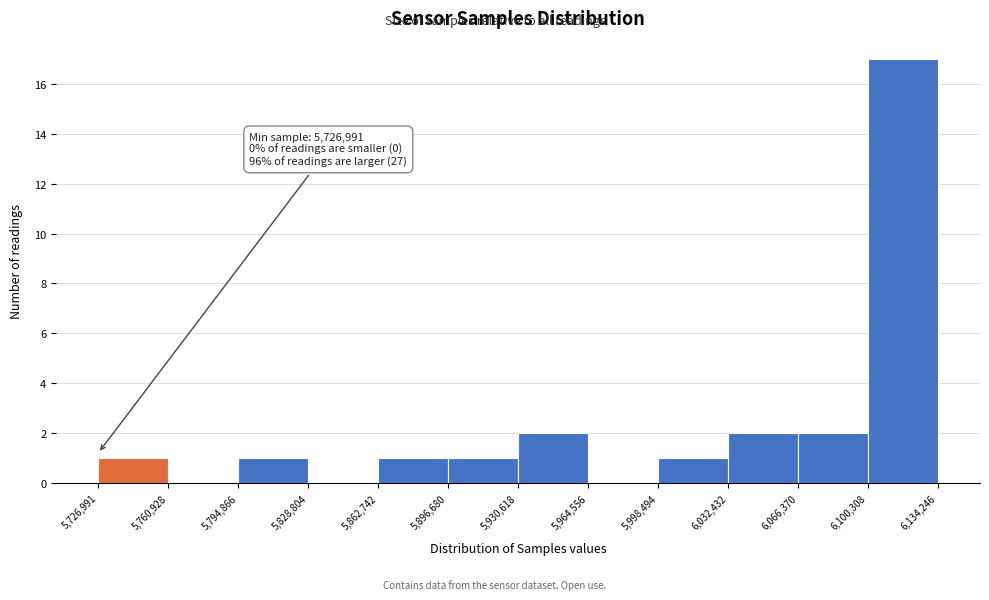

Which range on the x-axis has the tallest bar?

6,100,308 to 6,134,246